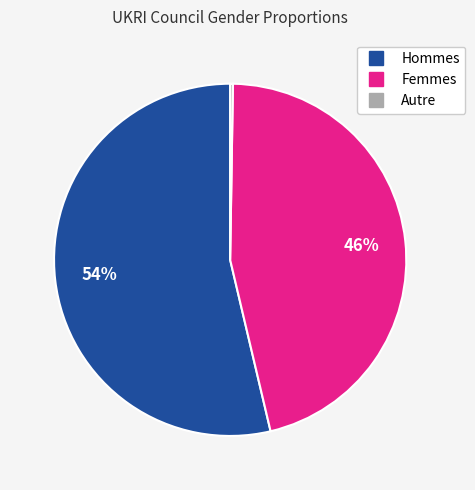

To the nearest percent, what is the average slice percentage?

33%